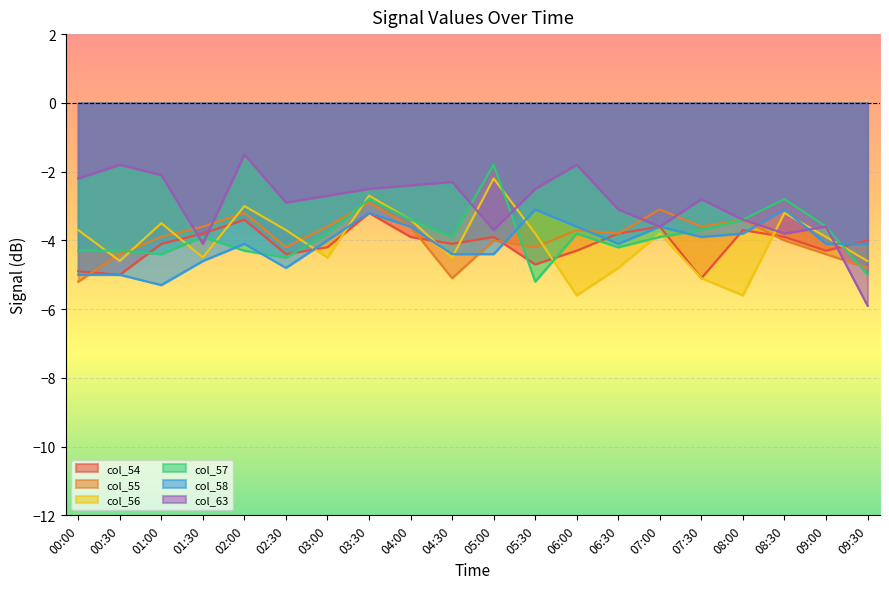

Where do col_58 and col_57 first cross each other?

01:30 and 02:00